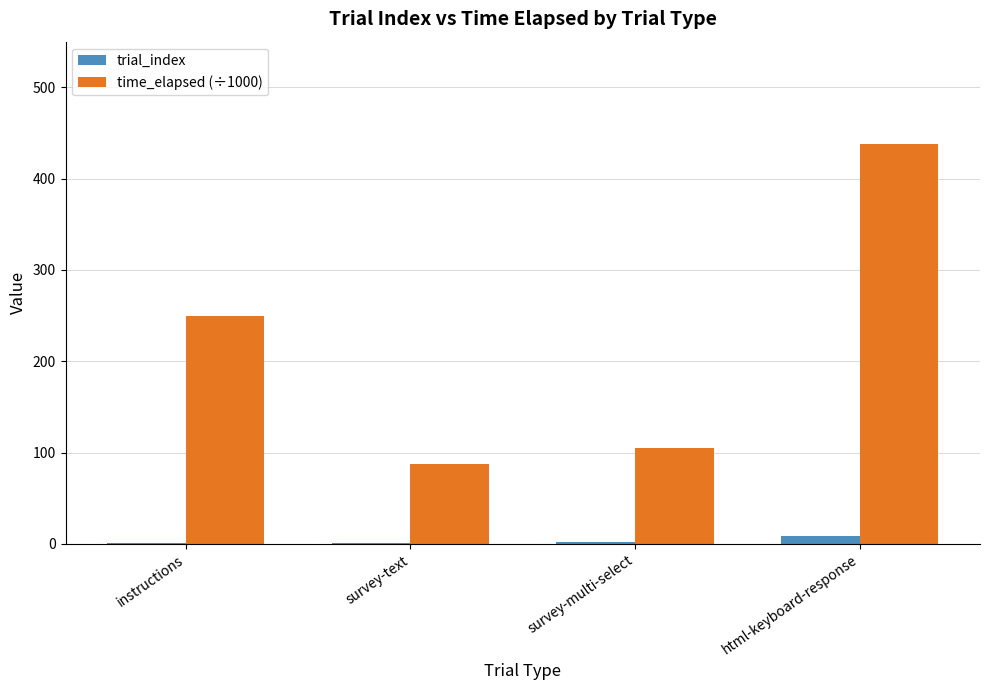

Is it true that time_elapsed (÷1000) equals 87.2 at survey-text?

True